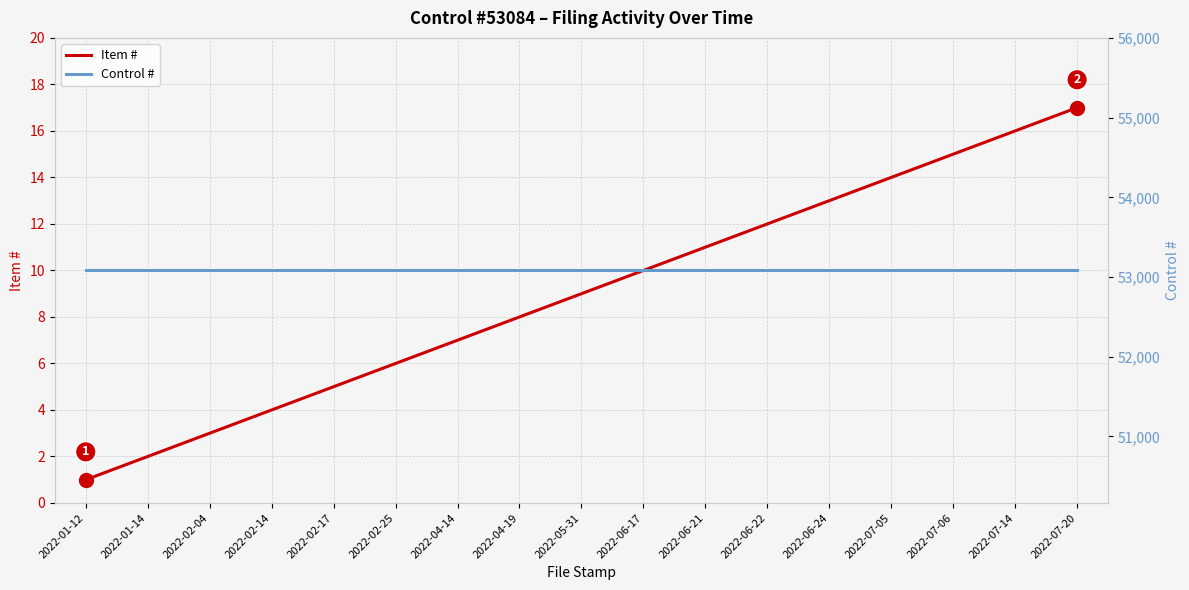

At which category does the chart reach its peak across all series?

2022-01-12